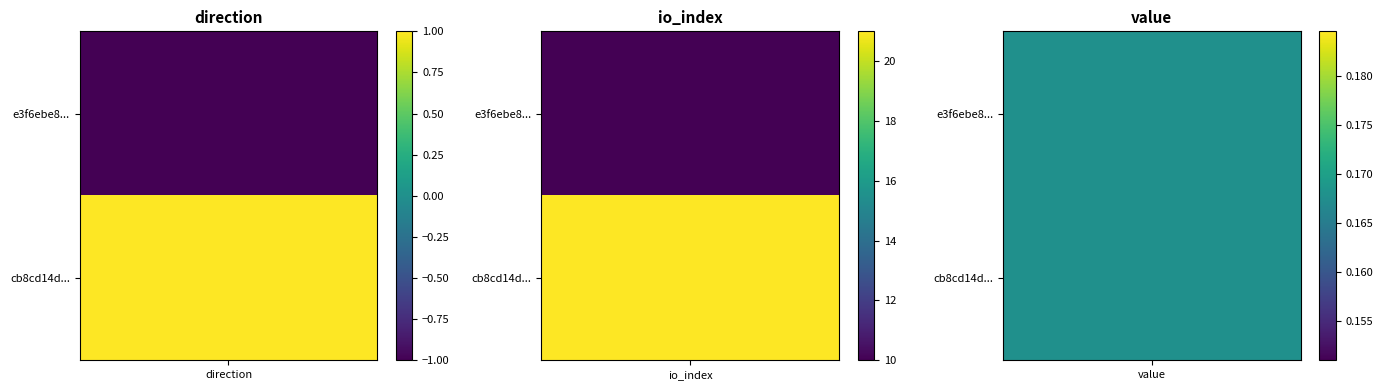

At how many categories does at least one series exceed 2?

1